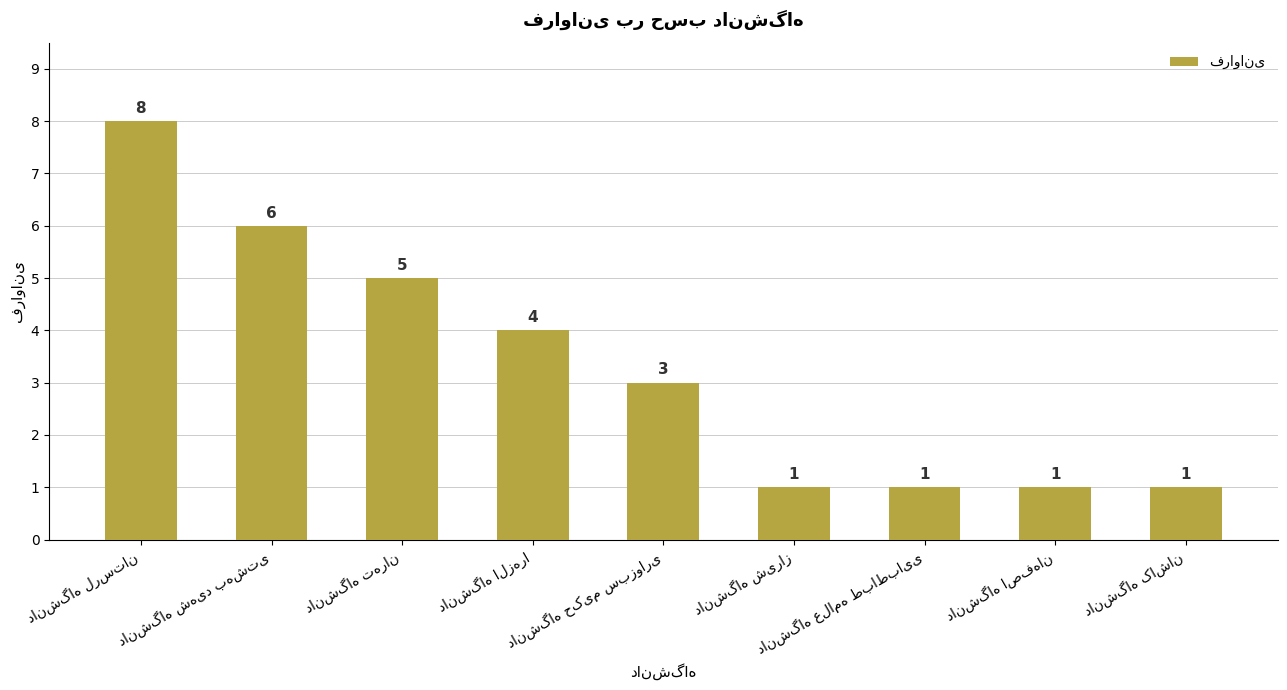

What is the value of the 6th bar from the left?

1